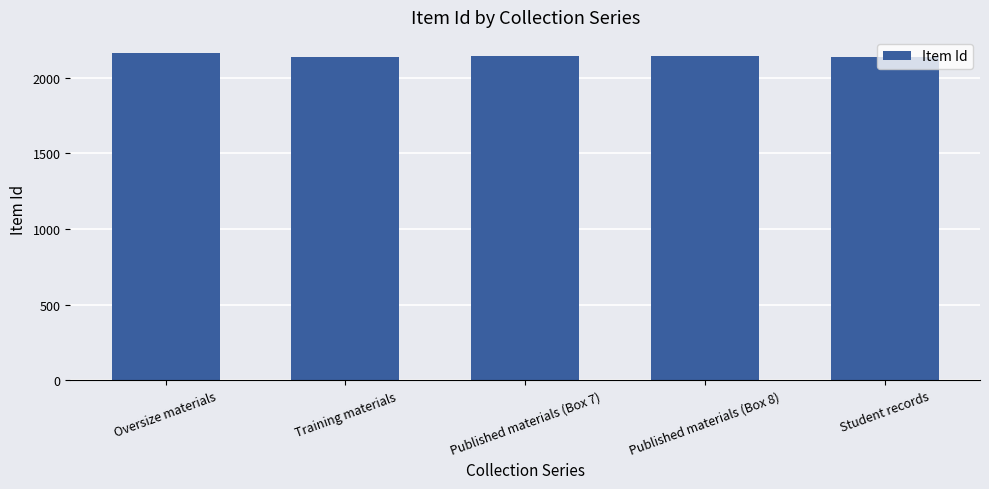

The value at Oversize materials is 2162. True or false?

True